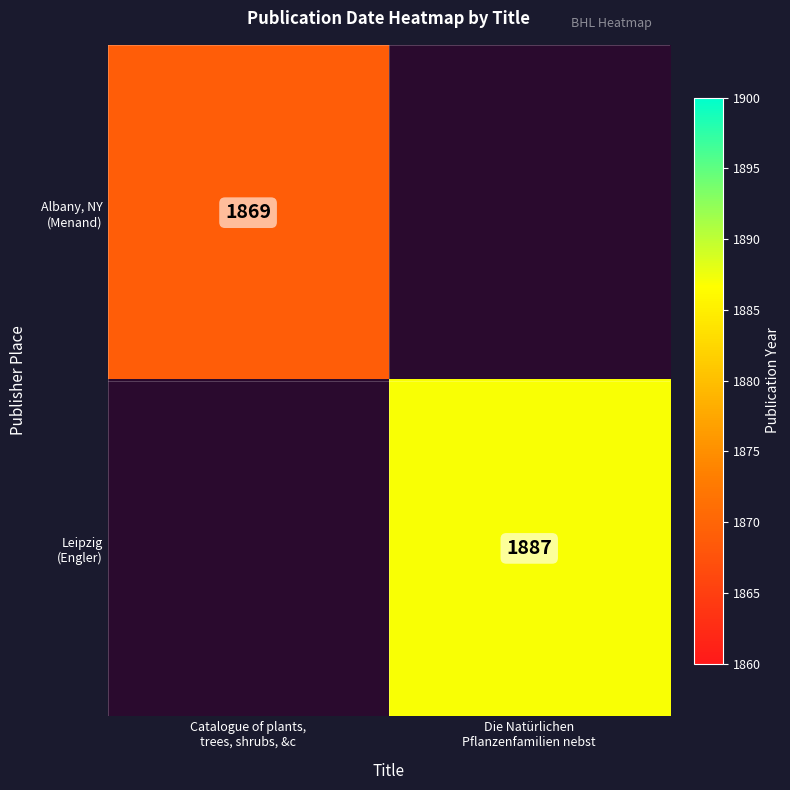

Is it true that Albany, NY (Menand) equals 1869.0 at Catalogue of plants, trees, shrubs, &c?

True